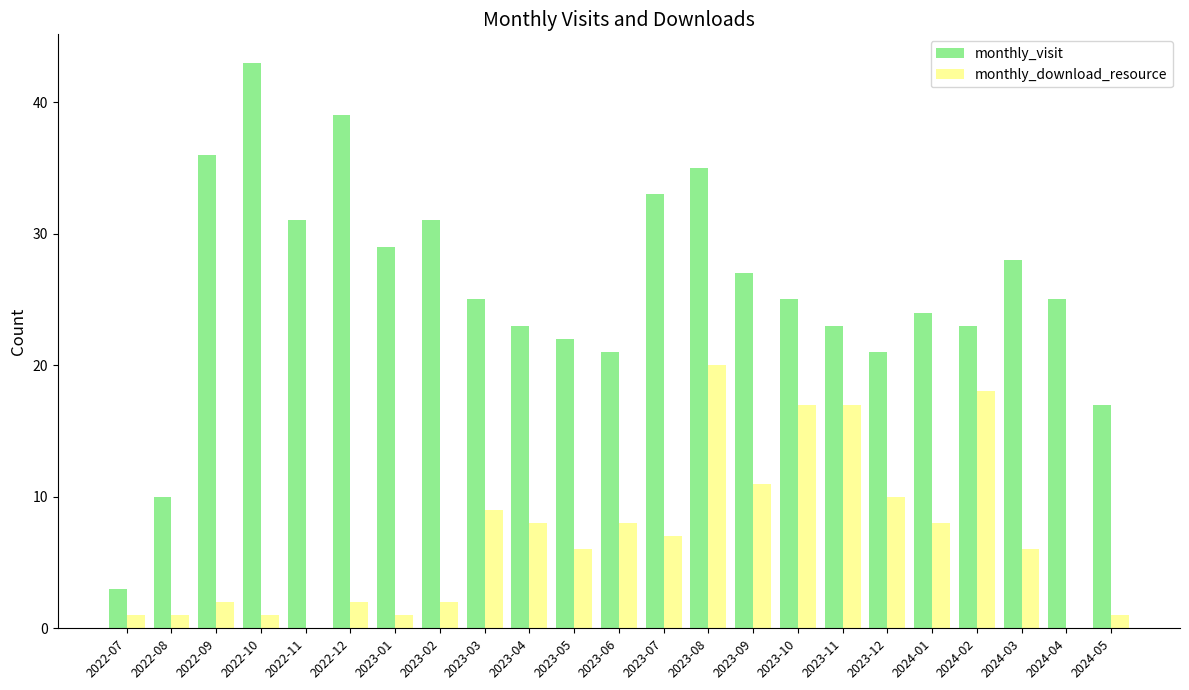

Reading left to right, what are all the values shown in this chart?

monthly_visit: 3	10	36	43	31	39	29	31	25	23	22	21	33	35	27	25	23	21	24	23	28	25	17
monthly_download_resource: 1	1	2	1	0	2	1	2	9	8	6	8	7	20	11	17	17	10	8	18	6	0	1